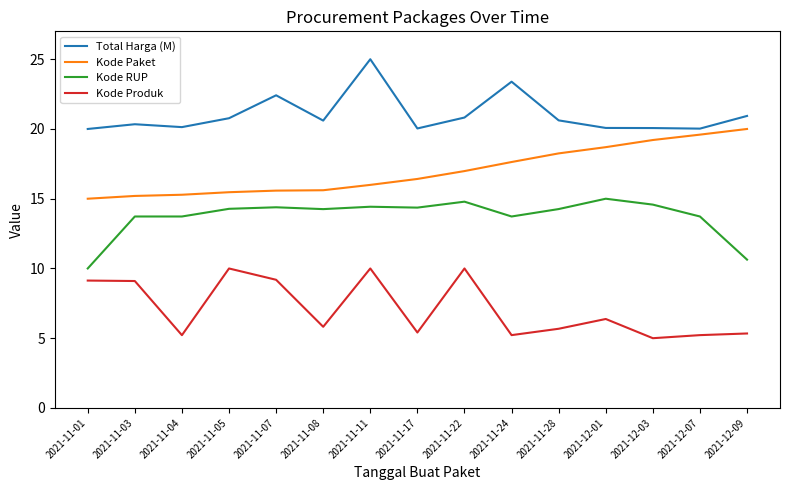

Which series has the largest total across all categories?

Total Harga (M)